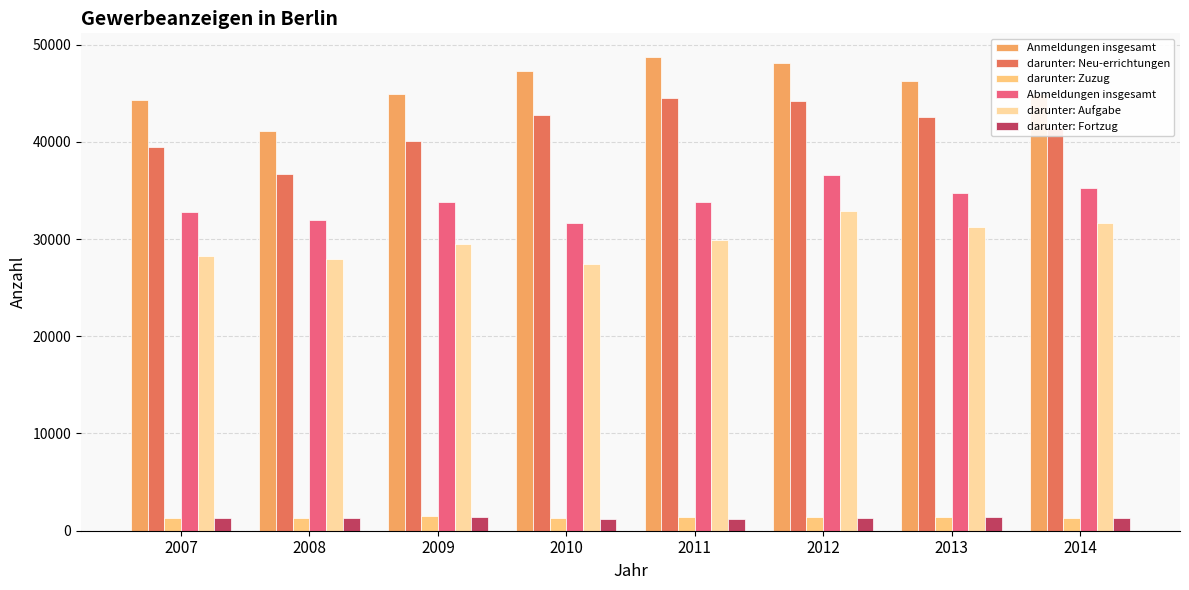

True or false: darunter: Zuzug has a value of 1443 at 2011.

True